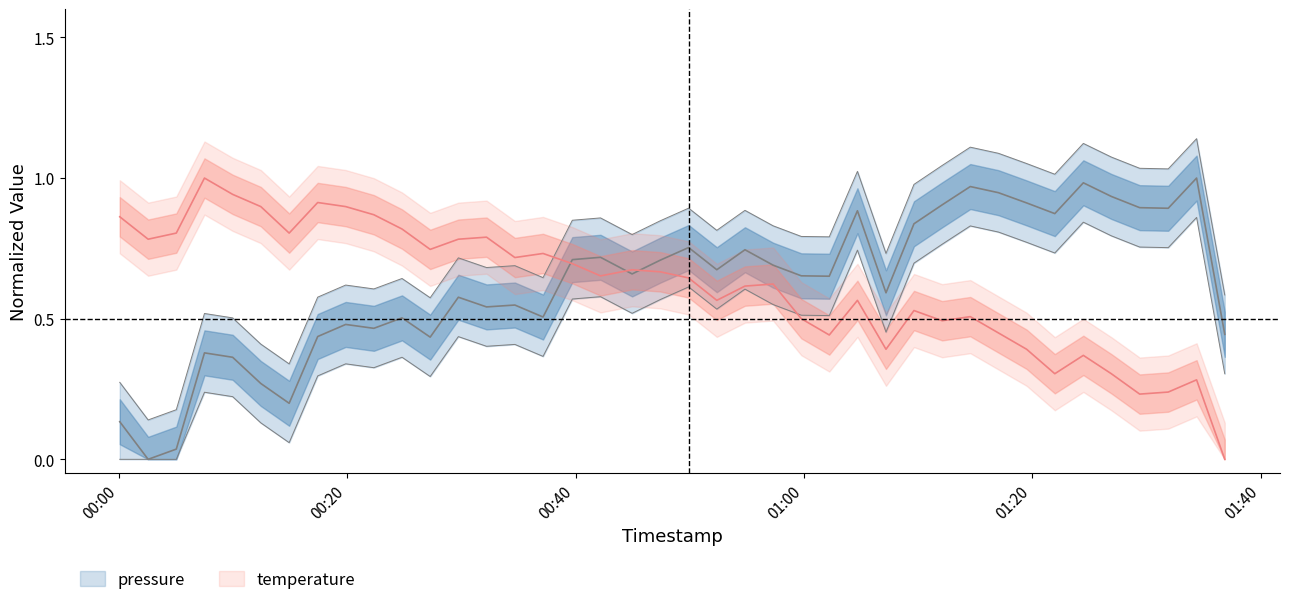

Reading right to left, what are all the values shown in this chart?

pressure: 0.4	1.0	0.9	0.9	0.9	1.0	0.9	0.9	0.9	1.0	0.9	0.8	0.6	0.9	0.7	0.7	0.7	0.7	0.7	0.8	0.7	0.7	0.7	0.7	0.5	0.5	0.5	0.6	0.4	0.5	0.5	0.5	0.4	0.2	0.3	0.4	0.4	0.0	0.0	0.1
temperature: 0.0	0.3	0.2	0.2	0.3	0.4	0.3	0.4	0.4	0.5	0.5	0.5	0.4	0.6	0.4	0.5	0.6	0.6	0.6	0.6	0.7	0.7	0.7	0.7	0.7	0.7	0.8	0.8	0.7	0.8	0.9	0.9	0.9	0.8	0.9	0.9	1.0	0.8	0.8	0.9